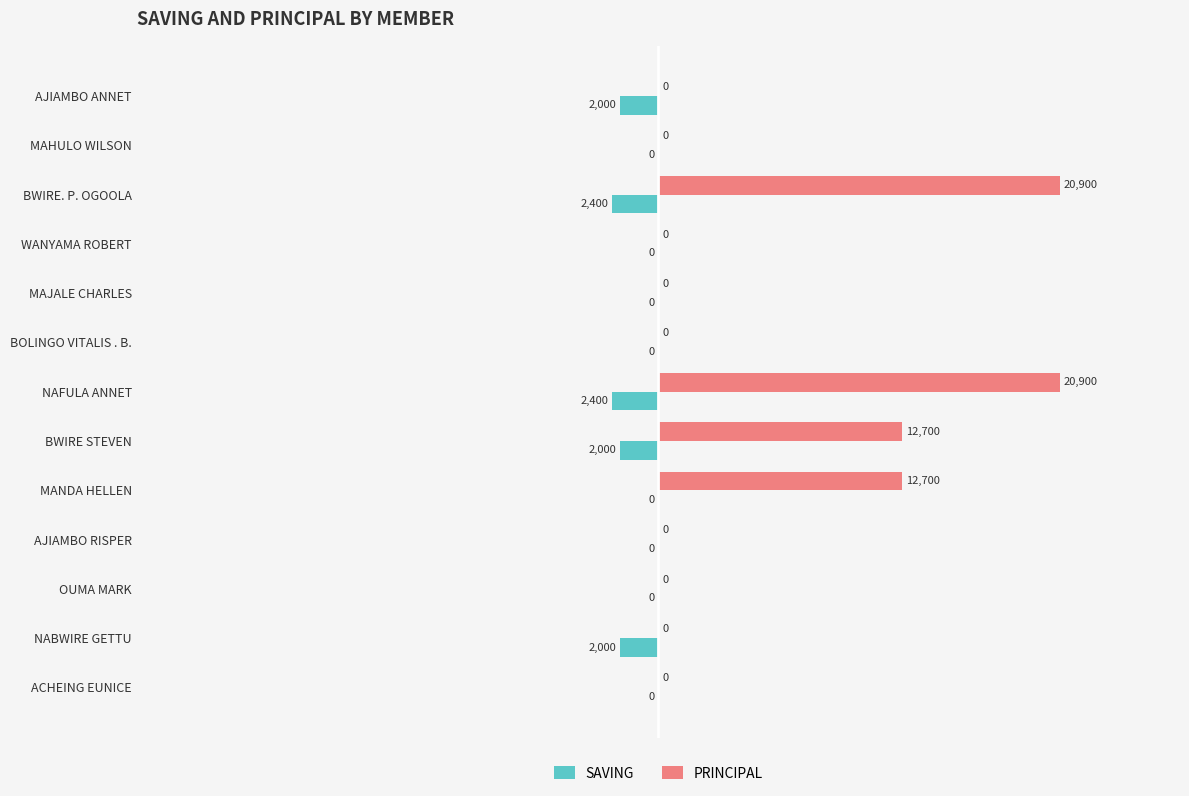

Is the value of PRINCIPAL at BWIRE STEVEN greater than the value of SAVING at MAHULO WILSON?

Yes